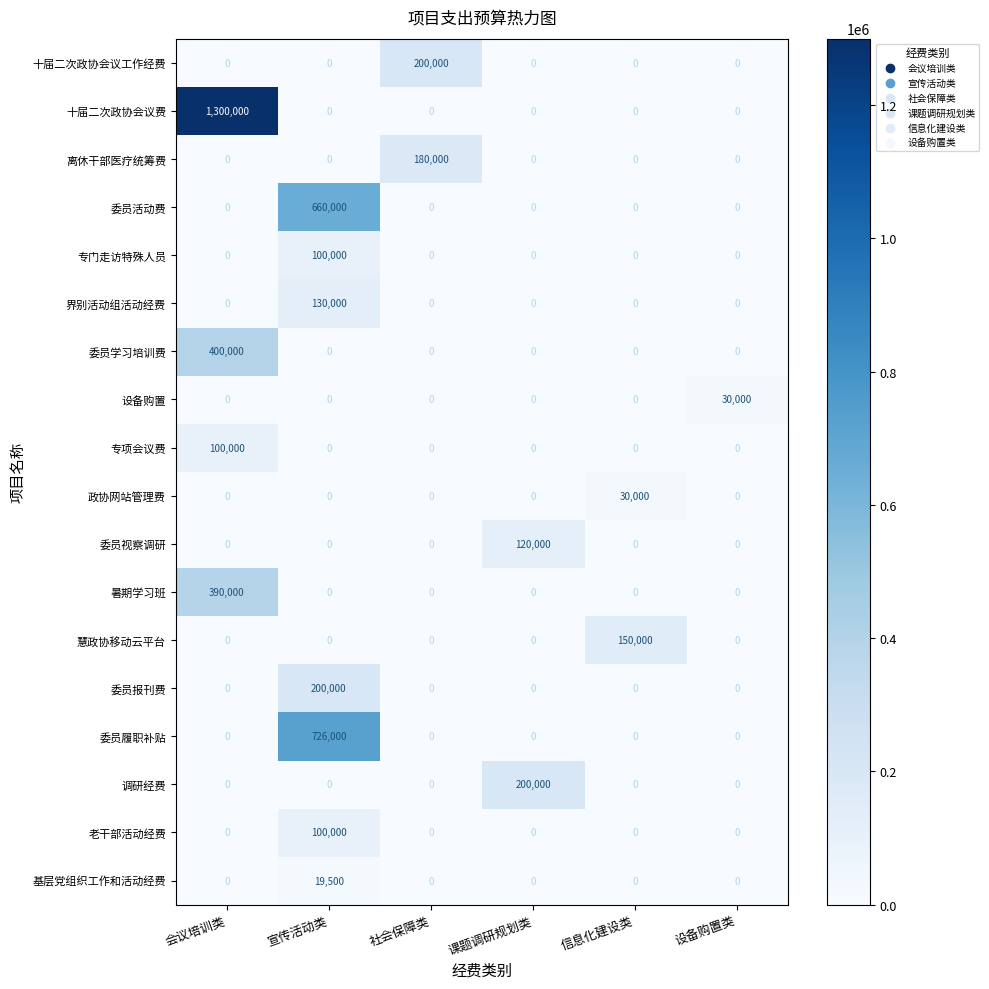

True or false: 政协网站管理费 has a value of 18730 at 信息化建设类.

False